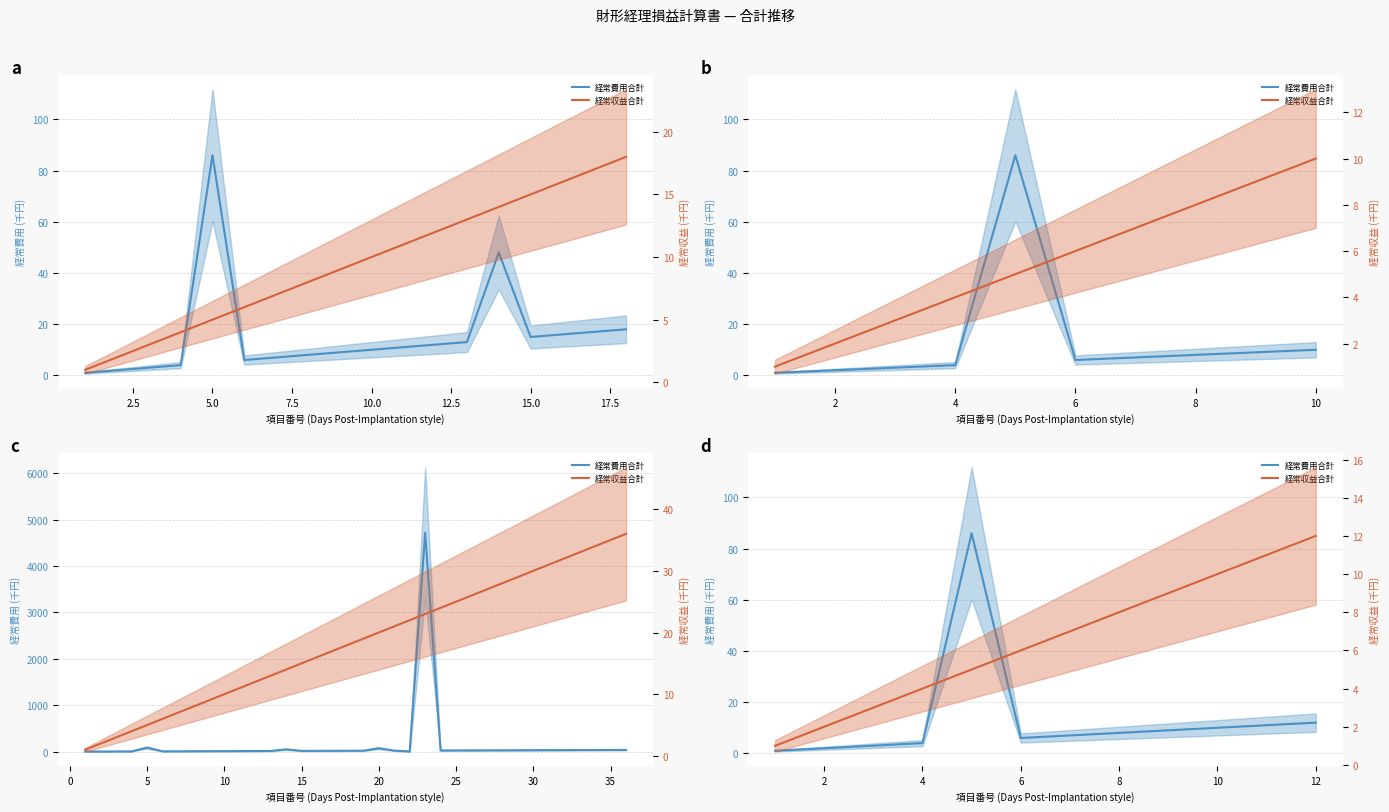

Reading left to right, transcribe all the data shown in this chart.

経常費用合計: 1	2	3	4	86	6	7	8	9	10	11	12
経常収益合計: 1	2	3	4	5	6	7	8	9	10	11	12